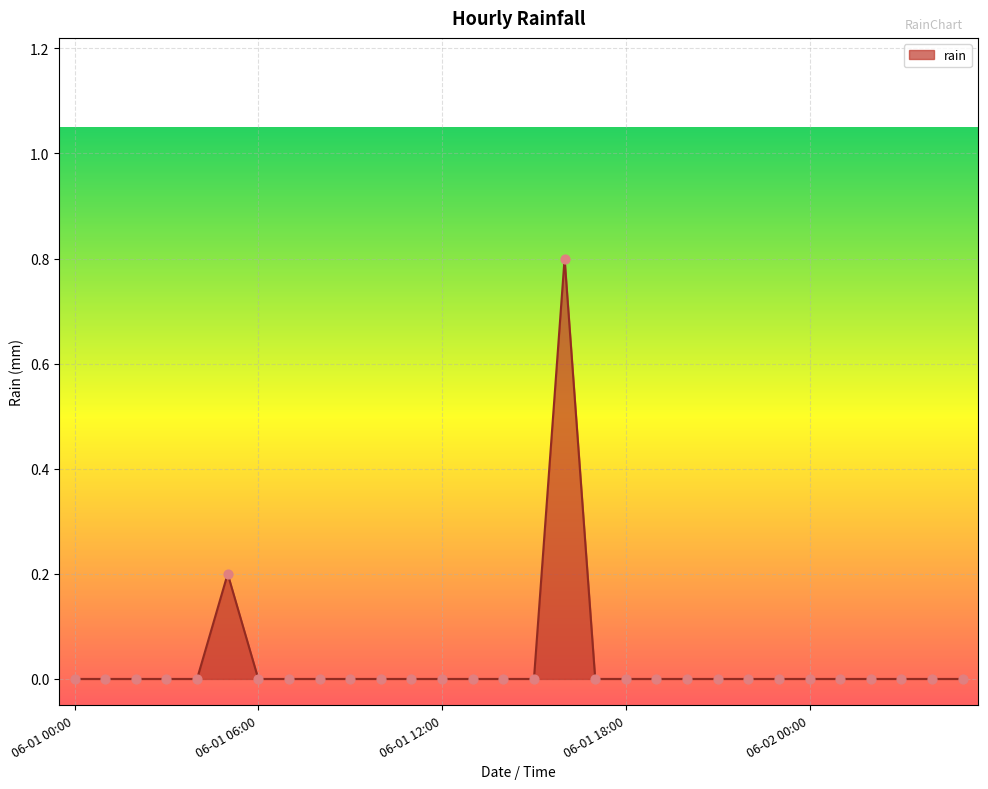

What is the greatest value displayed?

0.8